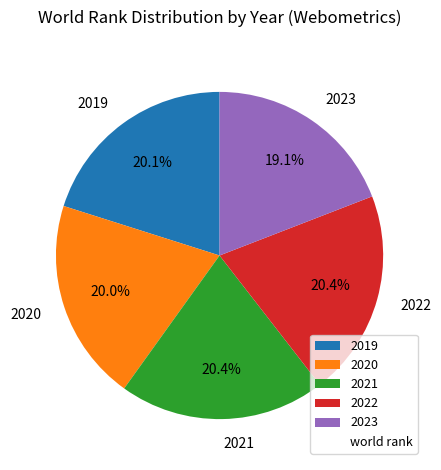

What is the ratio of the value at 2019 to the value at 2021?

1.0